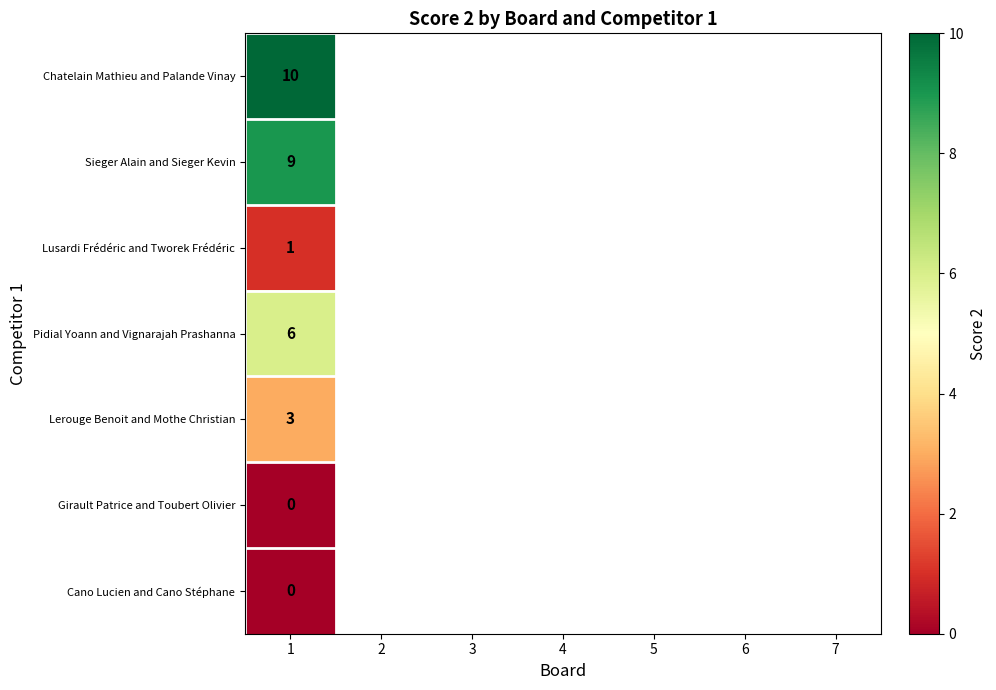

True or false: Sieger Alain and Sieger Kevin has a value of 12 at 1.

False